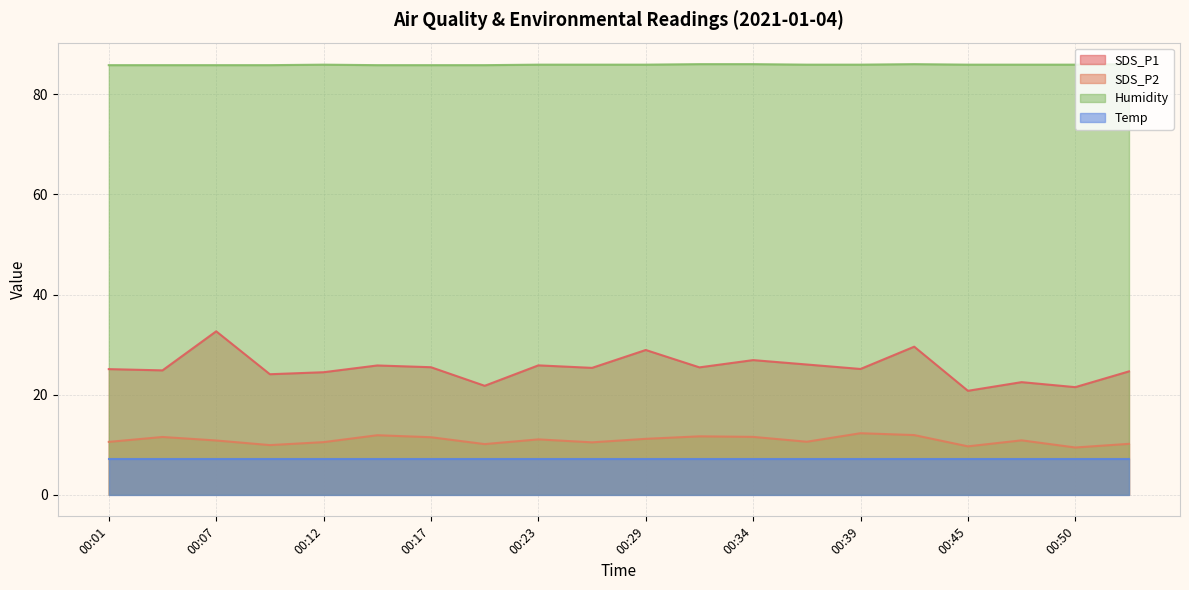

How many lines are shown in the chart?

4